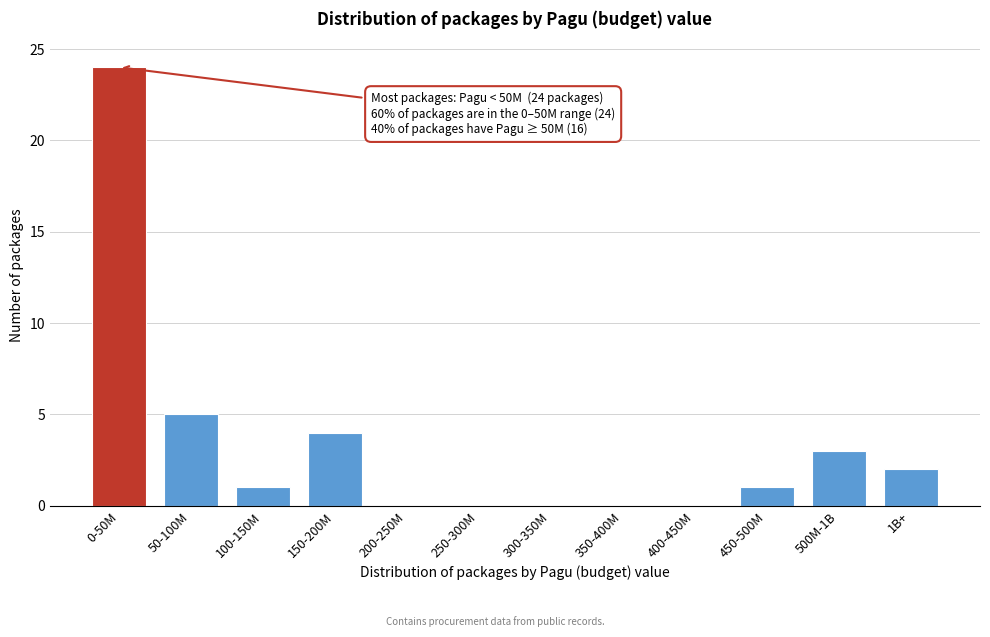

Reading right to left, list all the values displayed in this chart.

1B+=2	500M-1B=3	450-500M=1	400-450M=0	350-400M=0	300-350M=0	250-300M=0	200-250M=0	150-200M=4	100-150M=1	50-100M=5	0-50M=24